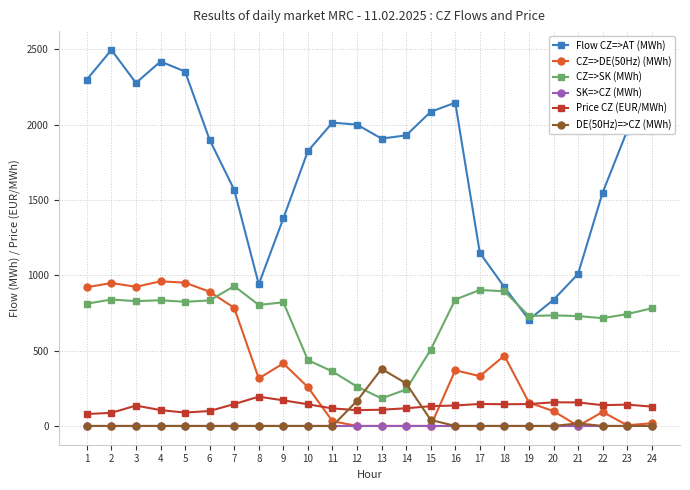

What is the highest value of the CZ=>SK (MWh) series?

928.3